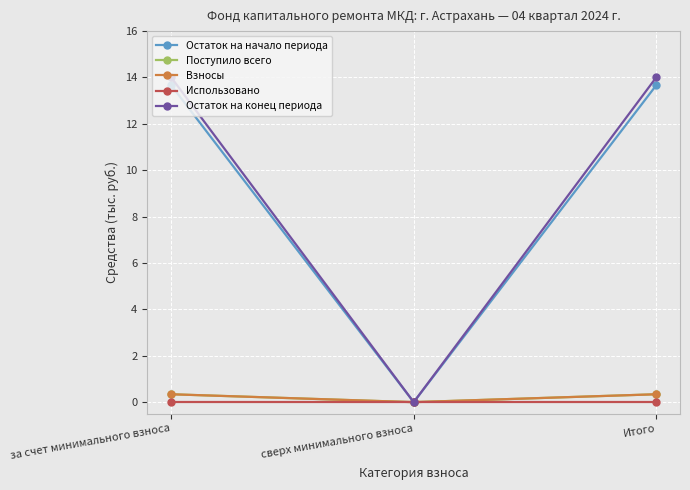

Is it true that Взносы equals 0.1 at сверх минимального взноса?

False